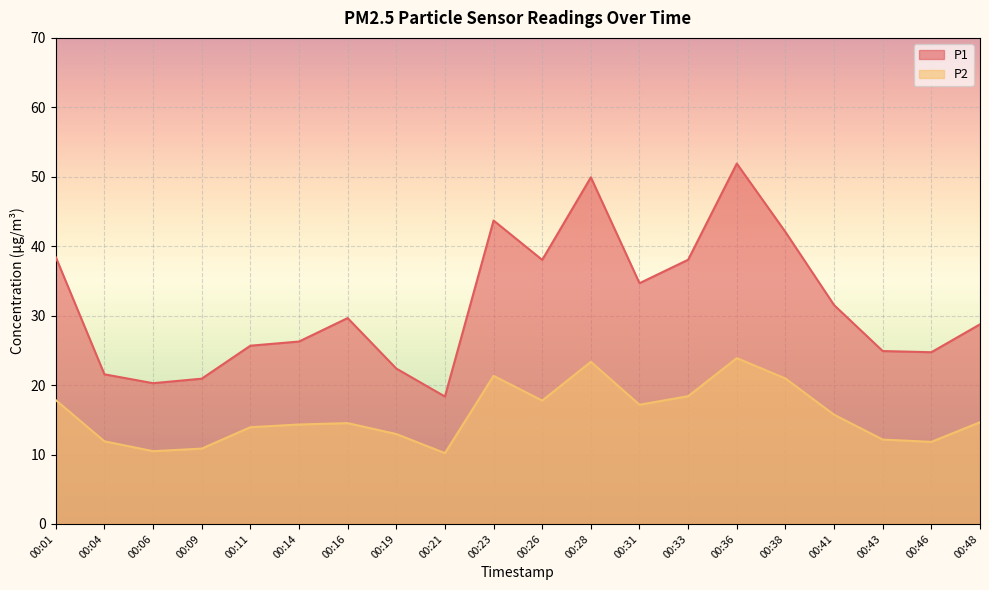

What is the value of the P2 point at the 9th from the left?

10.2